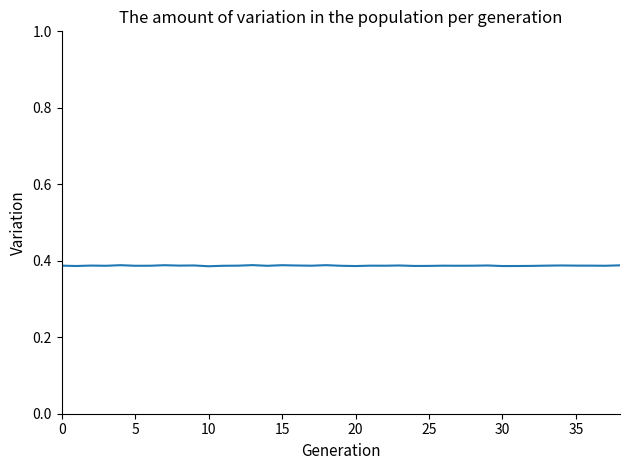

How many lines are shown in the chart?

1